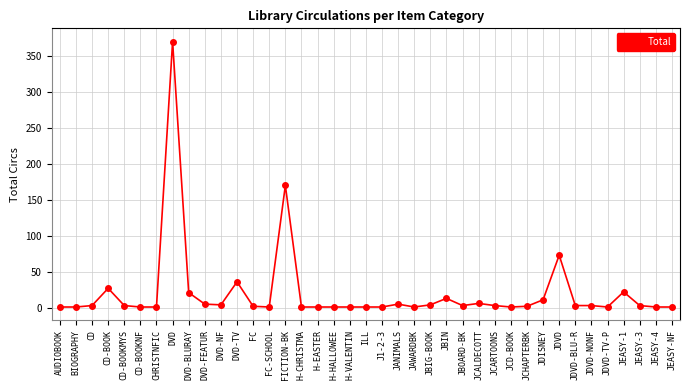

What is the maximum value shown in the chart?

370